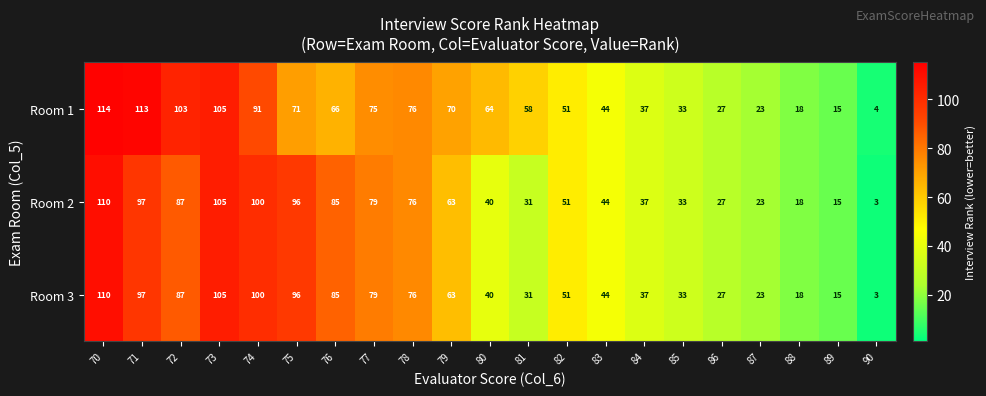

Which series has the largest total across all categories?

Room 1